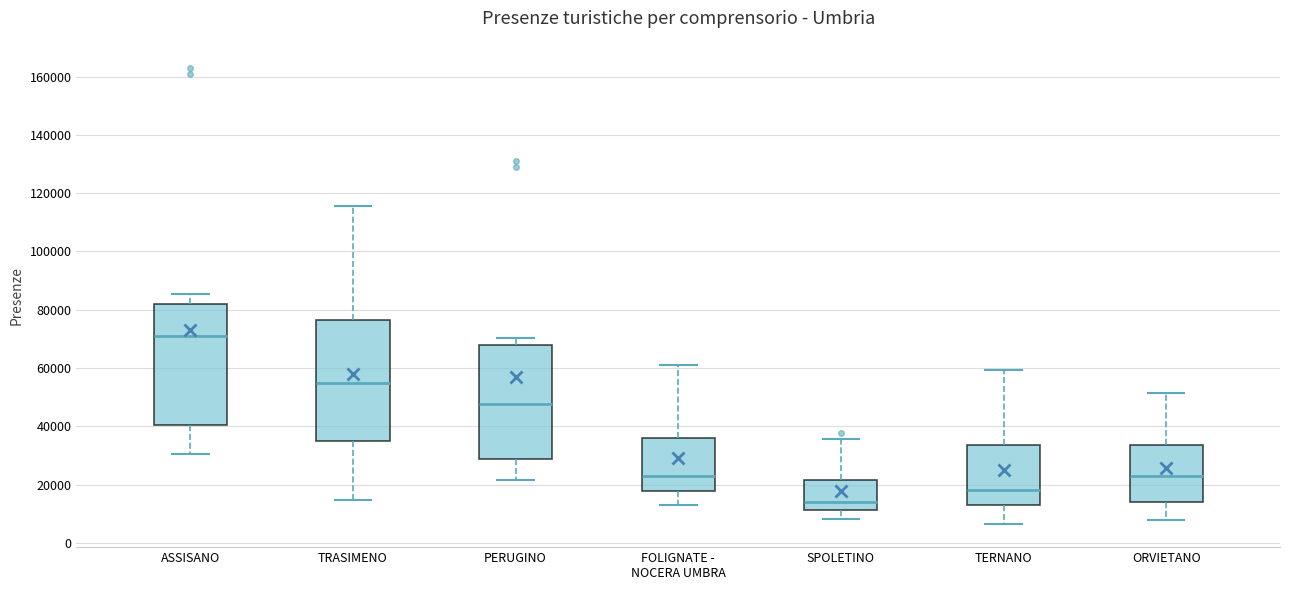

Reading left to right, read every box against the y-axis: the position of its median line, the range the box covers, and the ends of its whiskers. The values are not printed on the chart, so give them approximately, as read against the axis.

ASSISANO: median 72000, box 40000 to 82000, whiskers 30000 to 86000
TRASIMENO: median 54000, box 34000 to 76000, whiskers 14000 to 116000
PERUGINO: median 48000, box 28000 to 68000, whiskers 22000 to 70000
FOLIGNATE - NOCERA UMBRA: median 22000, box 18000 to 36000, whiskers 14000 to 60000
SPOLETINO: median 14000, box 12000 to 22000, whiskers 8000 to 36000
TERNANO: median 18000, box 14000 to 34000, whiskers 6000 to 60000
ORVIETANO: median 22000, box 14000 to 34000, whiskers 8000 to 52000